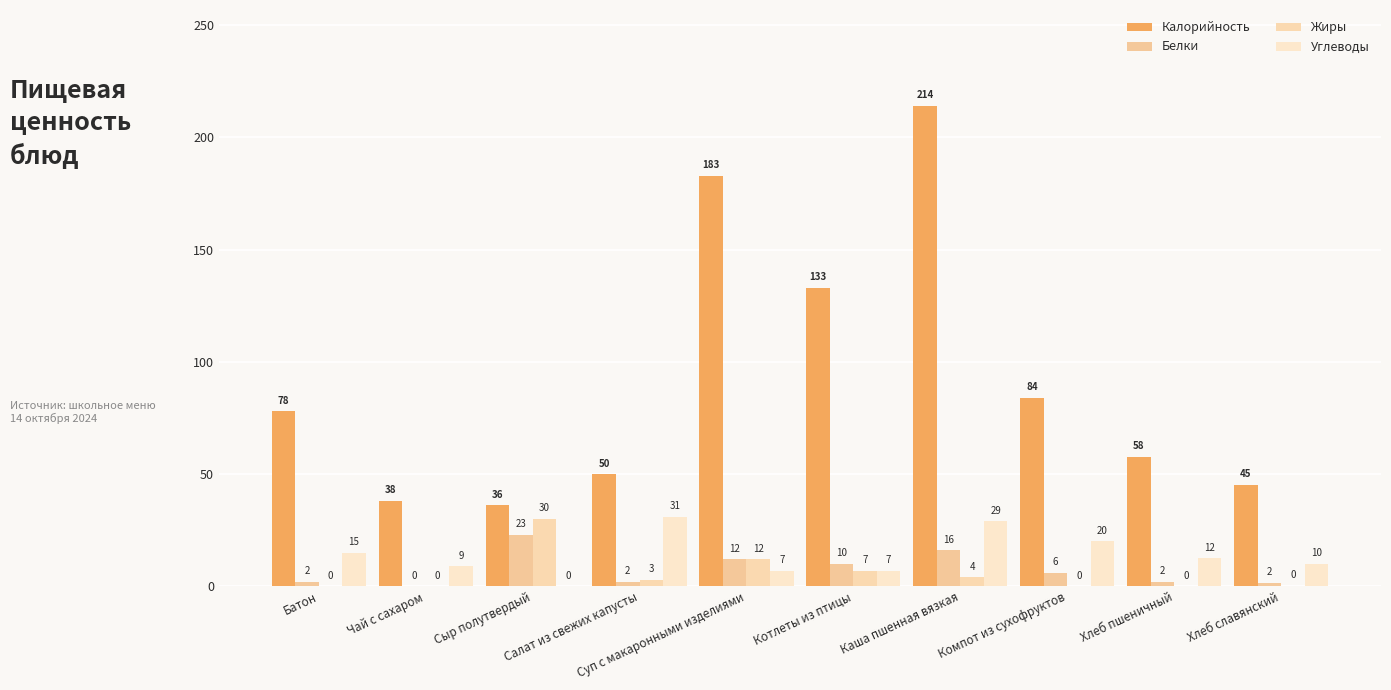

Does the chart contain stacked bars?

No